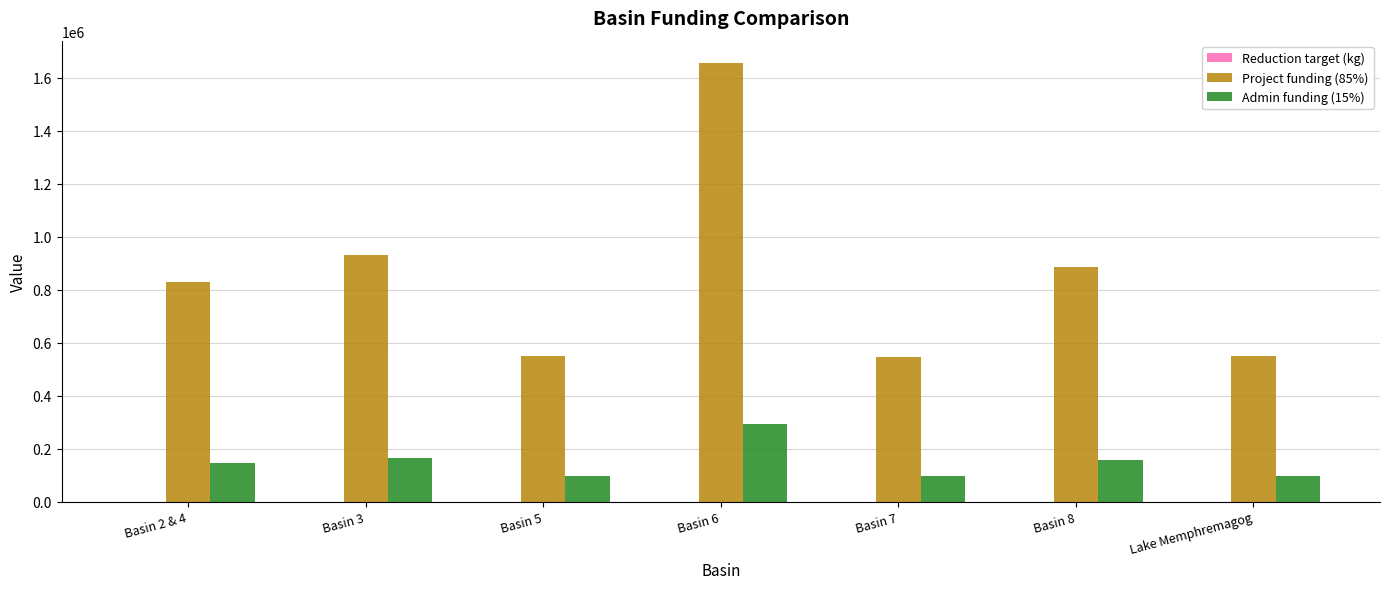

What is the maximum value for Project funding (85%)?

1657731.4